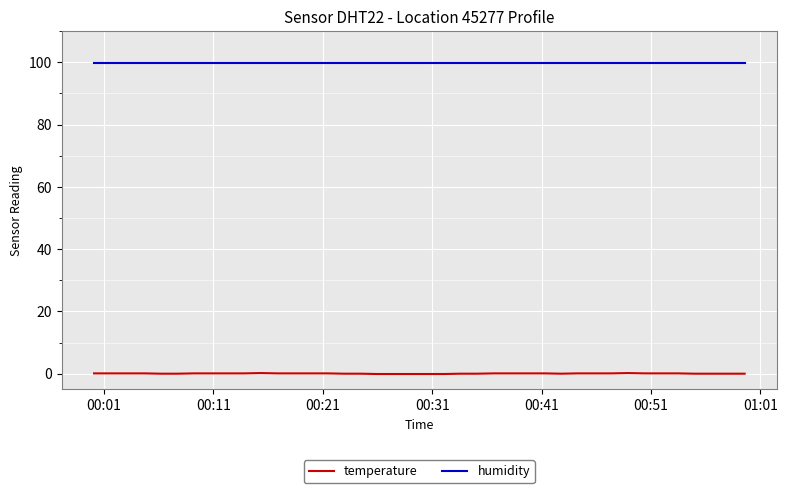

True or false: temperature and humidity cross at least once.

False